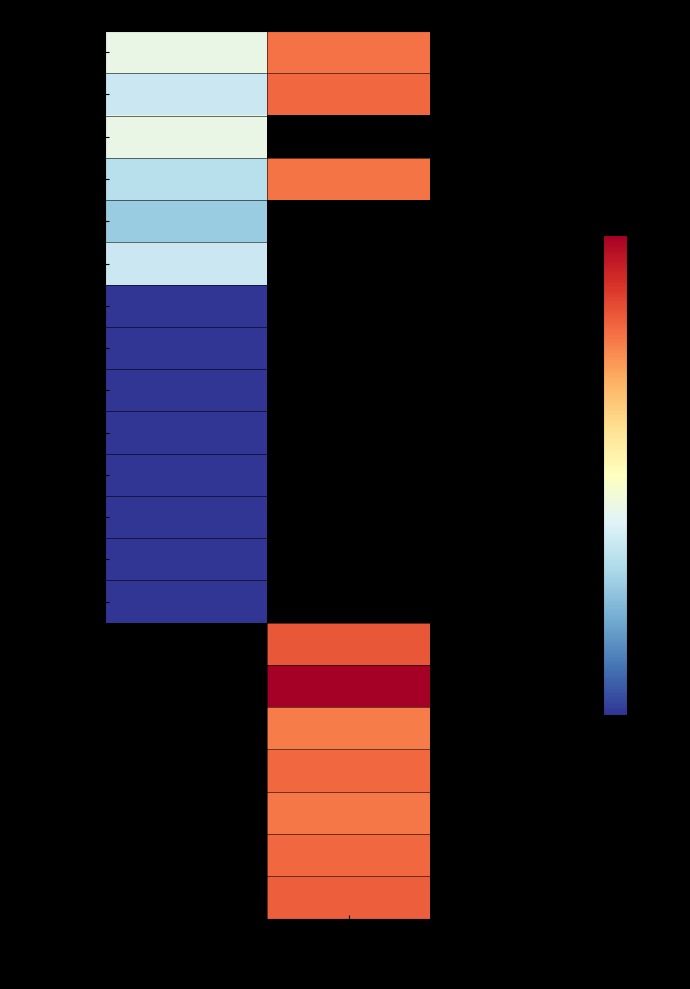

How many values in the Manjeswaram series are below 5750?

1